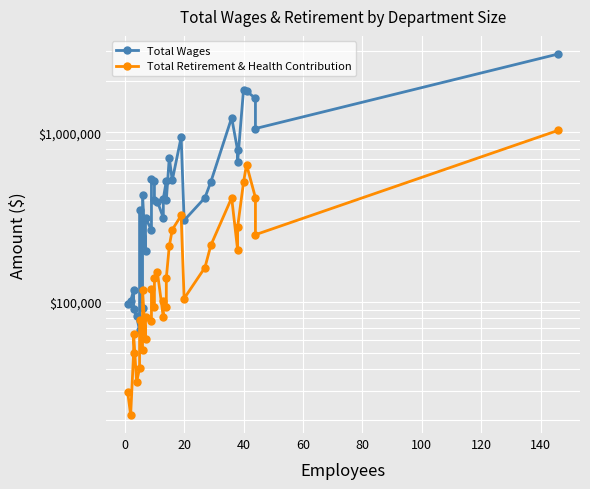

In Total Wages, how many points are higher than both neighbors (excluding endpoints)?

10